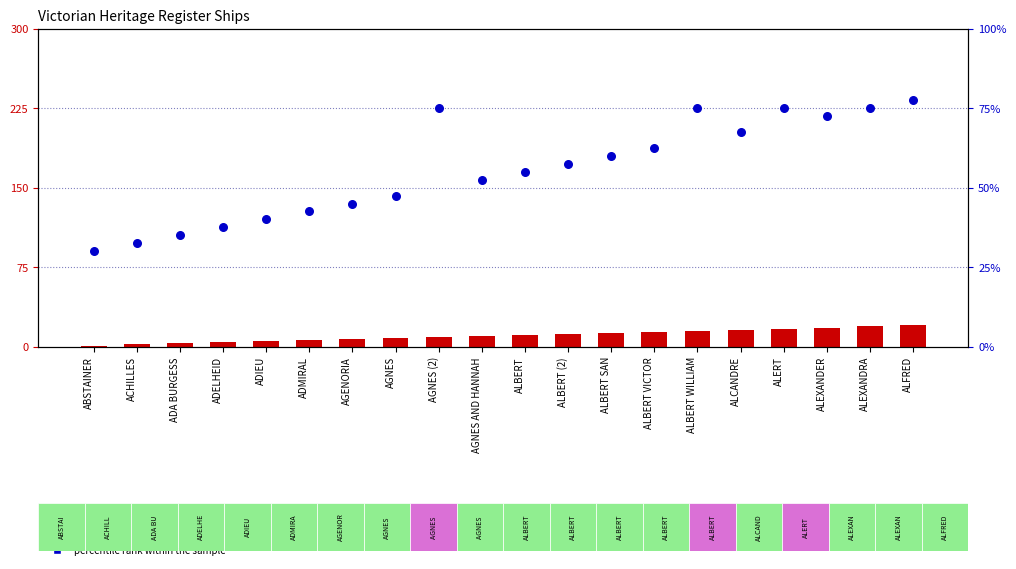

At how many categories does at least one series exceed 29?

20